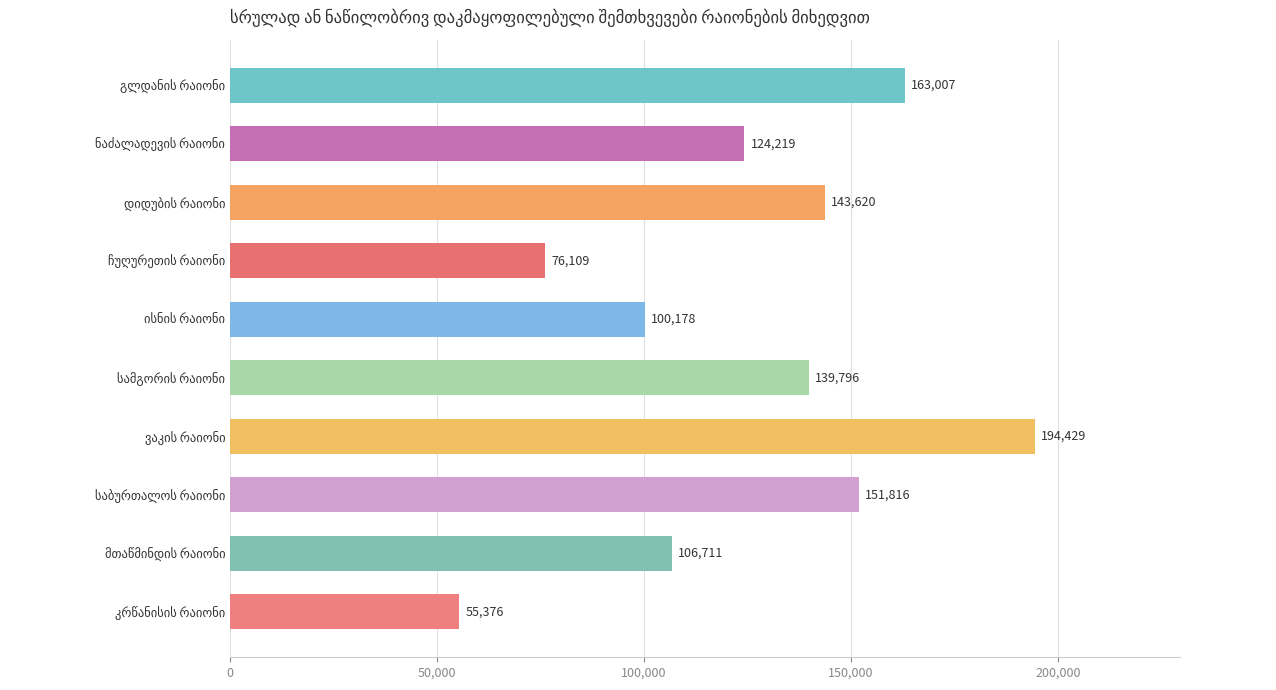

What is the average value?

125526.1